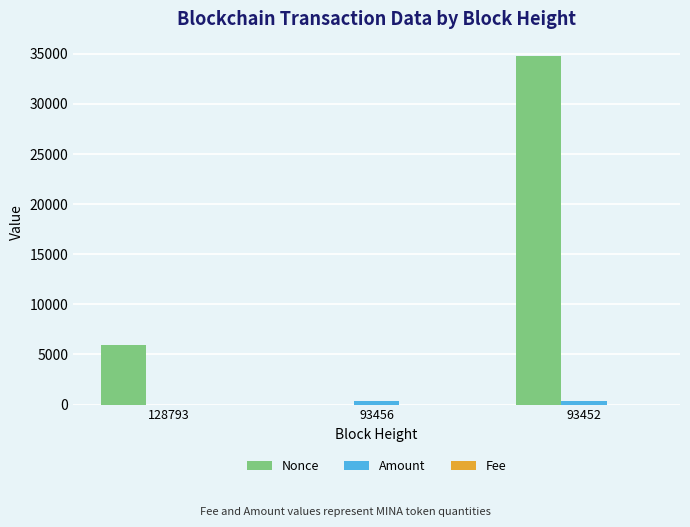

Are the bars grouped side by side (vs. stacked)?

Yes